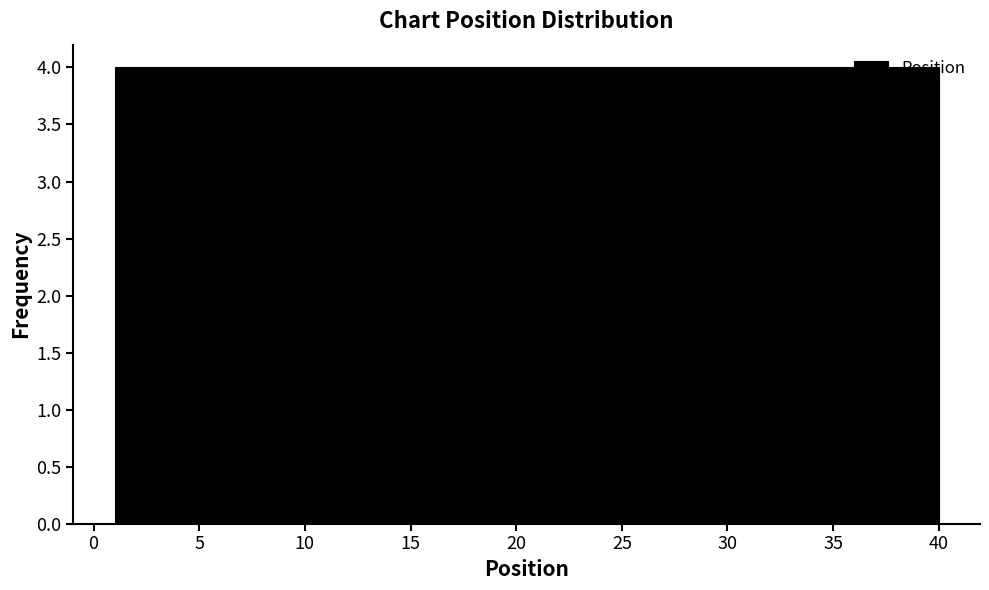

Reading left to right, list every bar in this chart as the range it spans on the x-axis followed by its height. Neither the bar edges nor the heights are printed on the chart, so give them approximately, as read against the axes.

1.0 to 4.9: 4
4.9 to 8.8: 4
8.8 to 12.7: 4
12.7 to 16.6: 4
16.6 to 20.5: 4
20.5 to 24.4: 4
24.4 to 28.3: 4
28.3 to 32.2: 4
32.2 to 36.1: 4
36.1 to 40.0: 4